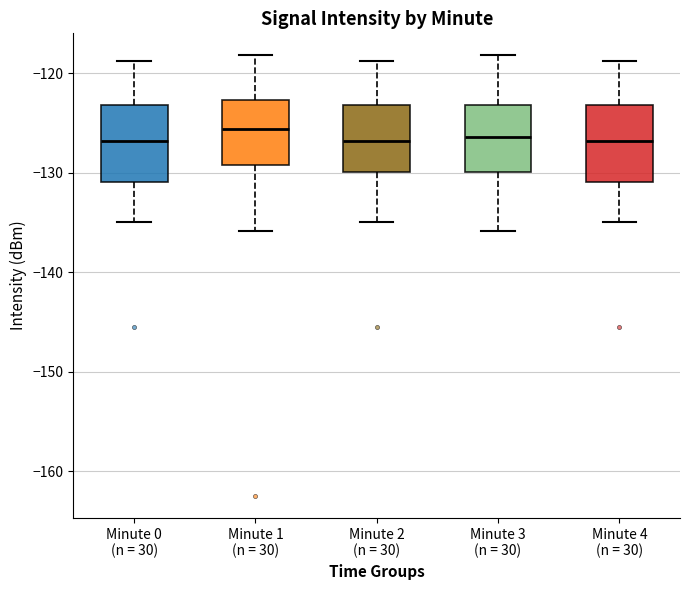

Reading left to right, transcribe this box plot: for each box, give where its median line is, the range the box spans, and where its two whiskers end, as read against the y-axis. The values are not printed on the chart, so give them approximately, as read against the axis.

Minute 0 (n = 30): median -127, box -131 to -123, whiskers -135 to -119
Minute 1 (n = 30): median -126, box -129 to -123, whiskers -136 to -118
Minute 2 (n = 30): median -127, box -130 to -123, whiskers -135 to -119
Minute 3 (n = 30): median -126, box -130 to -123, whiskers -136 to -118
Minute 4 (n = 30): median -127, box -131 to -123, whiskers -135 to -119